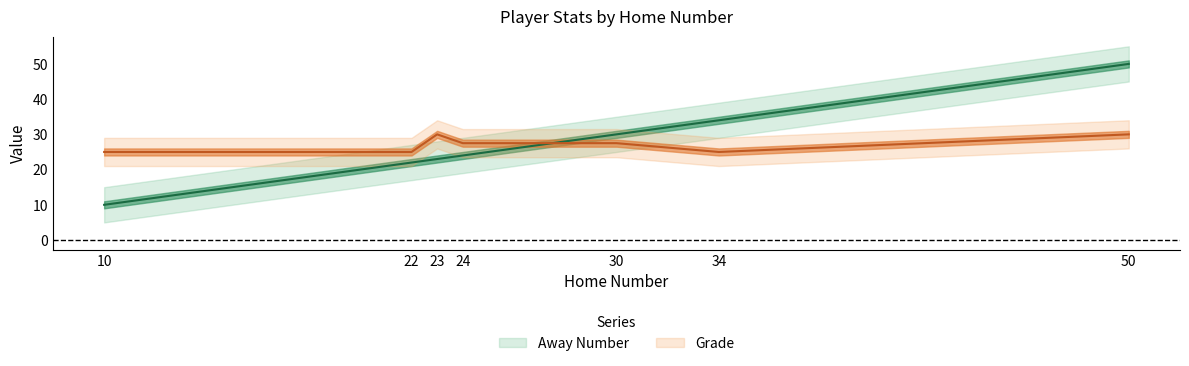

How many data points in Grade are above 27?

4